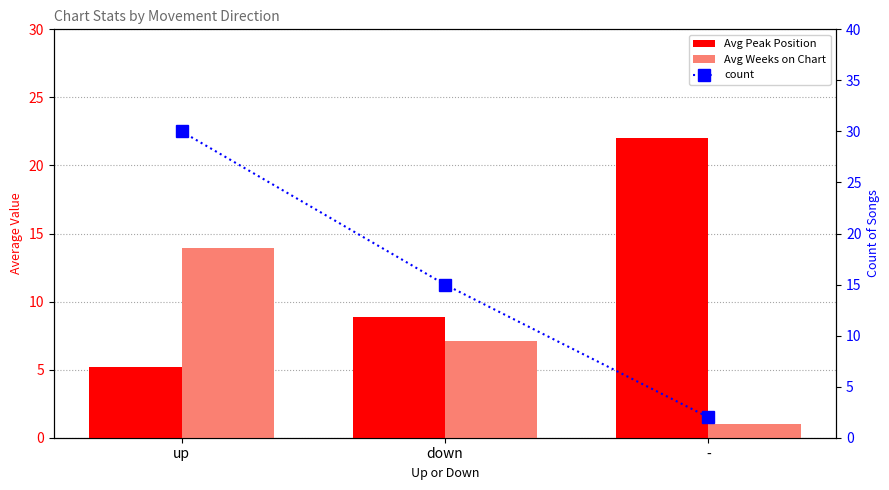

At which category is the sum across all series the highest?

up